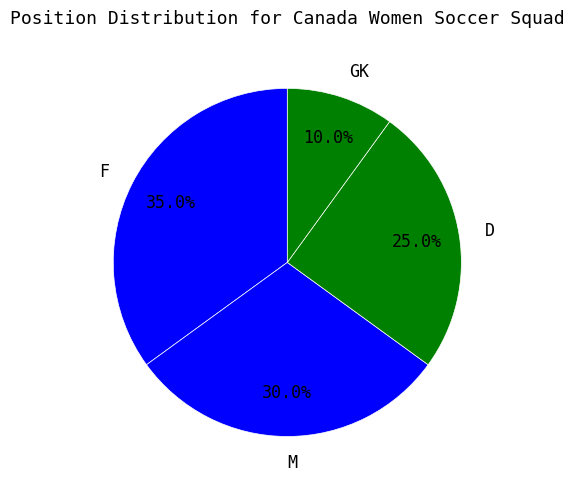

Does any single category account for the majority?

No